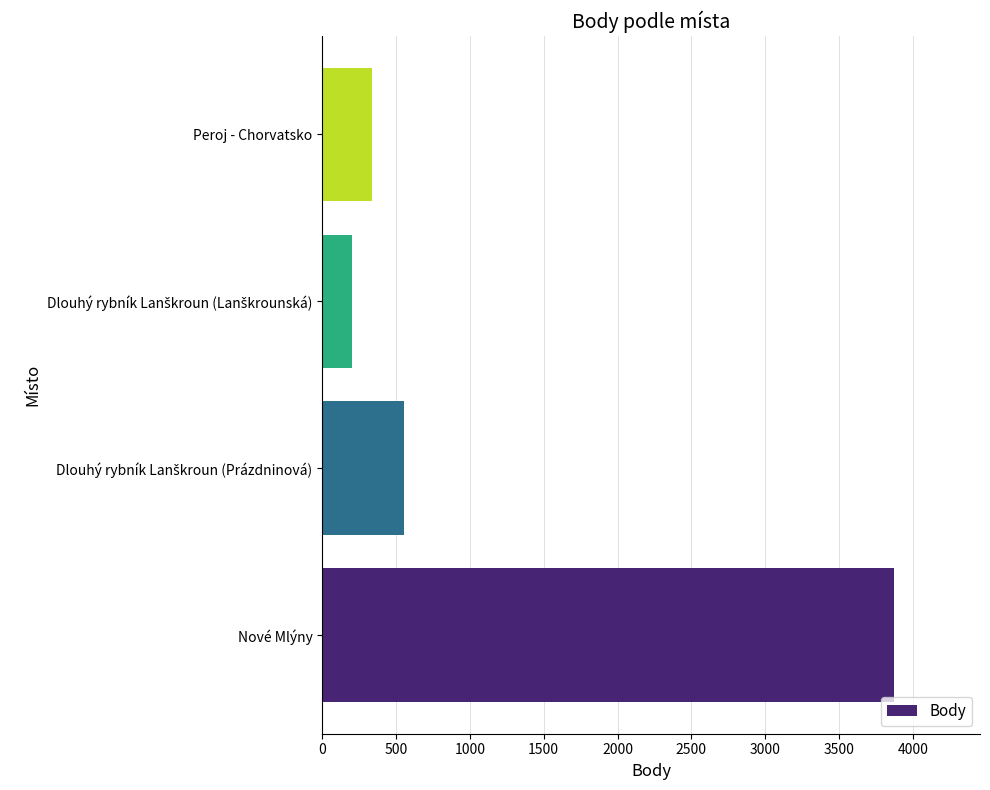

What is the minimum value shown in the chart?

202